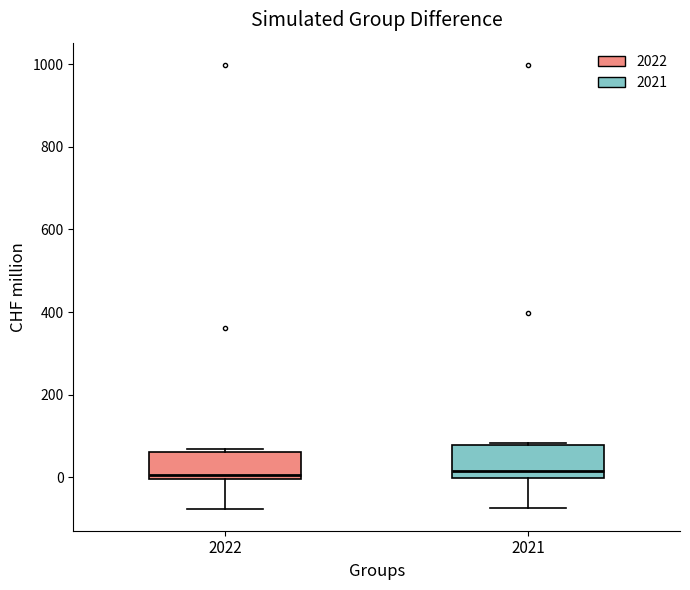

Reading left to right, transcribe this box plot: for each box, give where its median line is, the range the box spans, and where its two whiskers end, as read against the y-axis. The values are not printed on the chart, so give them approximately, as read against the axis.

2022: median 0 (just above the box's lower edge), box 0 to 60, whiskers -80 to 60 (just above the box's upper edge)
2021: median 20, box 0 to 80, whiskers -80 to 80